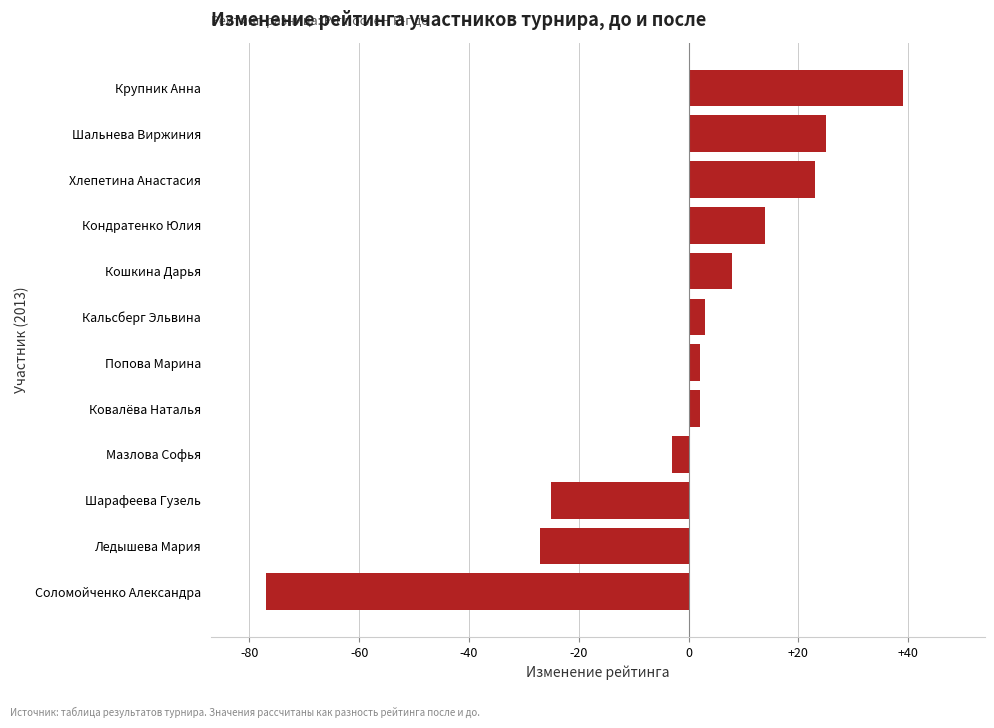

At which category does the chart reach its peak across all series?

Крупник Анна